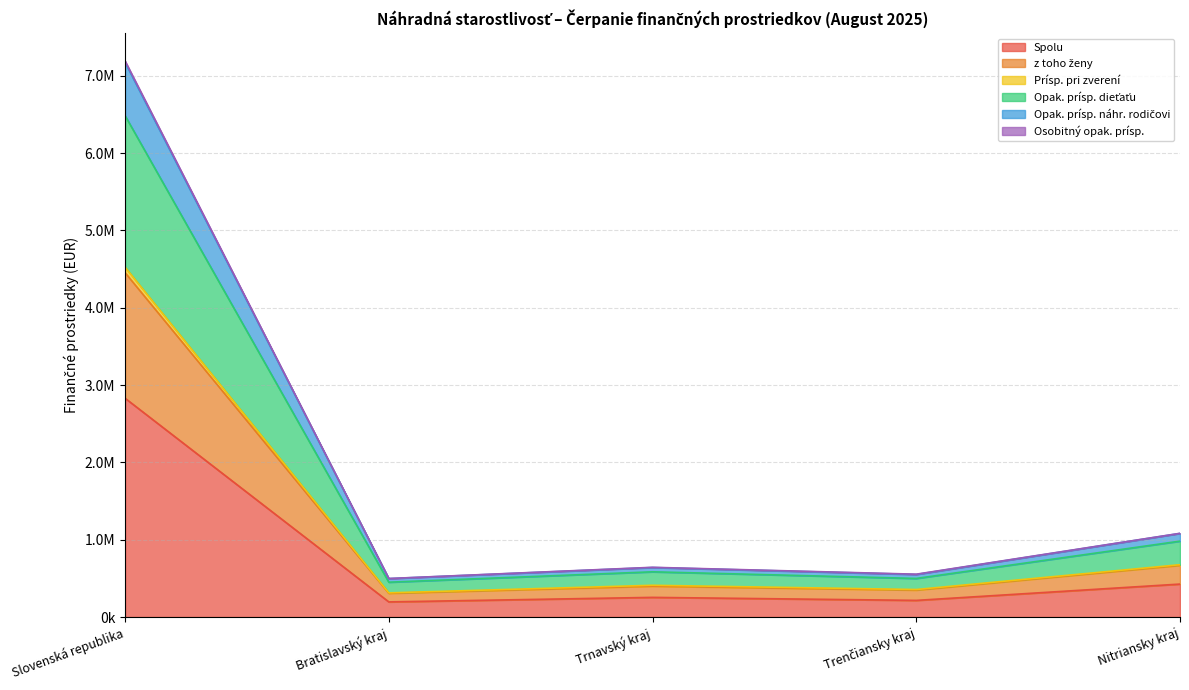

What position from the right is Bratislavský kraj?

4